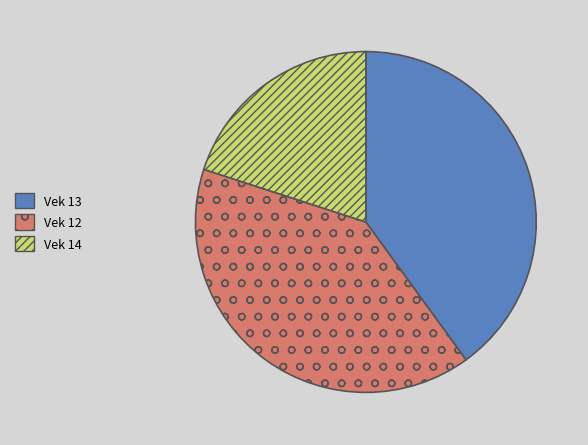

Does any single category account for the majority?

No